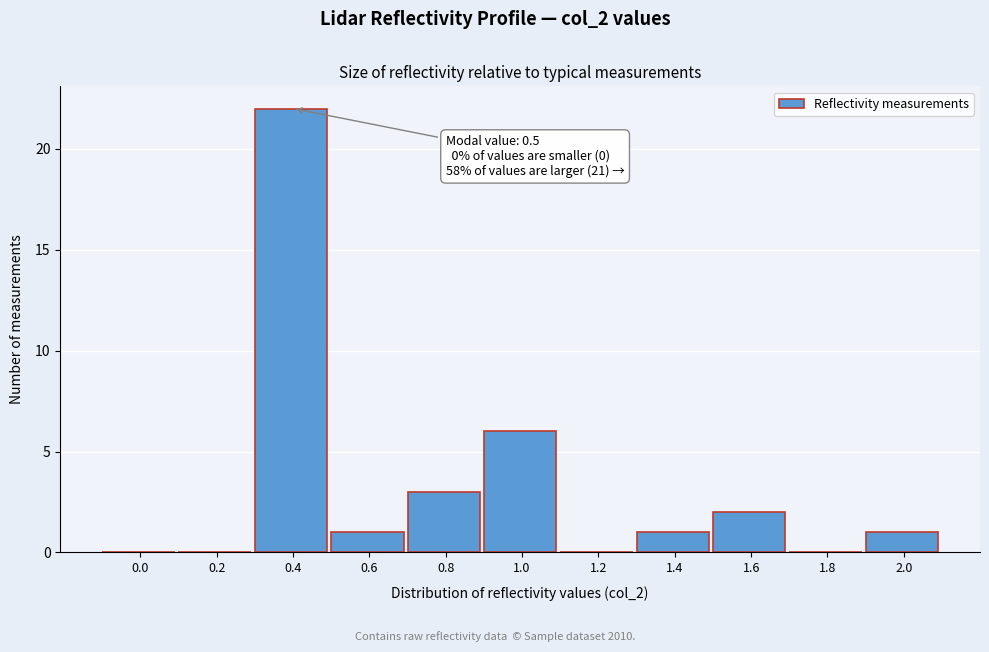

Reading right to left, extract all data points from this chart.

2.0=1	1.8=0	1.6=2	1.4=1	1.2=0	1.0=6	0.8=3	0.6=1	0.4=22	0.2=0	0.0=0